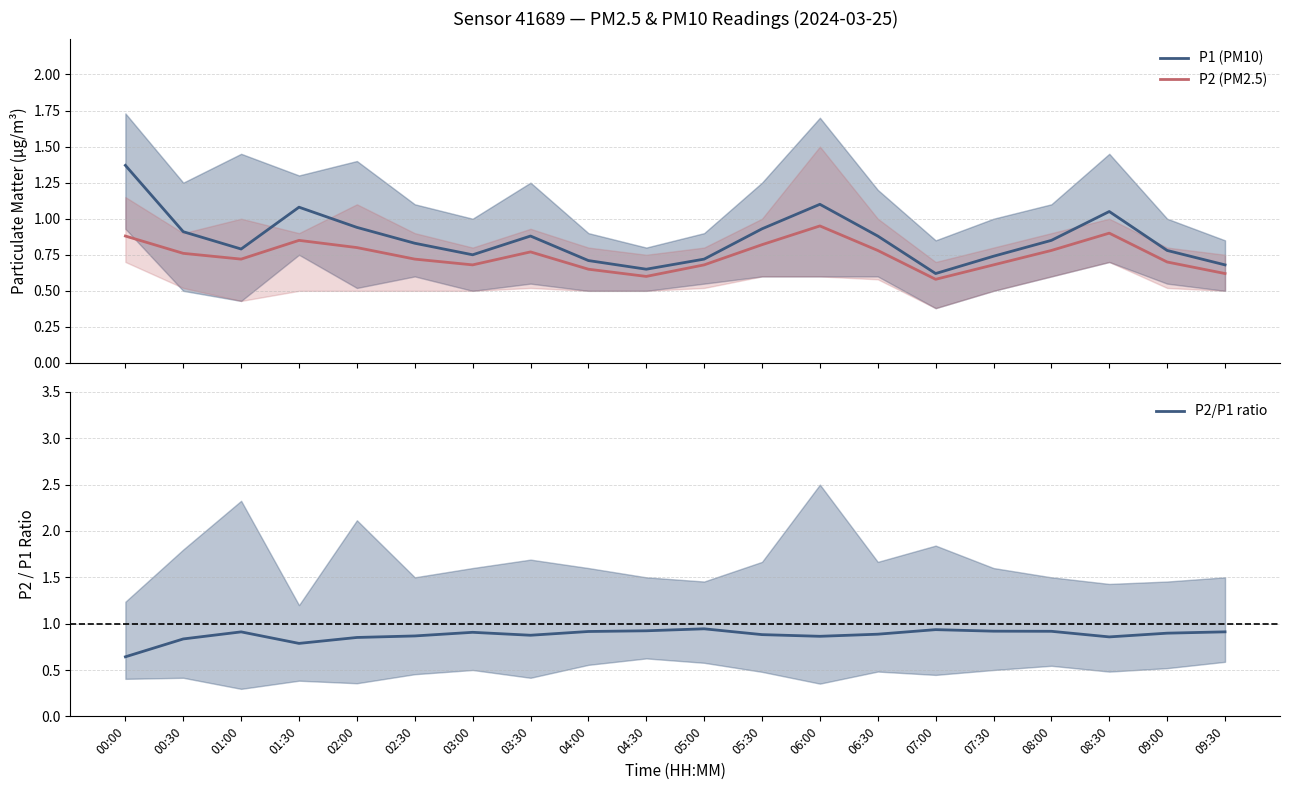

Rank the series by their maximum value, from highest to lowest.

P1 (PM10), P2 (PM2.5), P2/P1 ratio